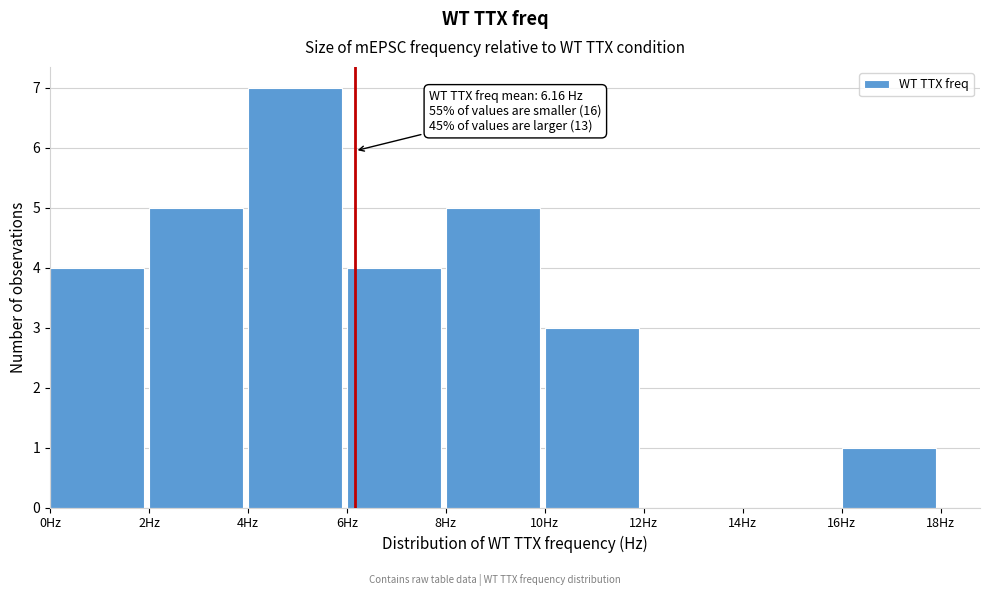

Over which range of the x-axis is the bar tallest?

4 to 6